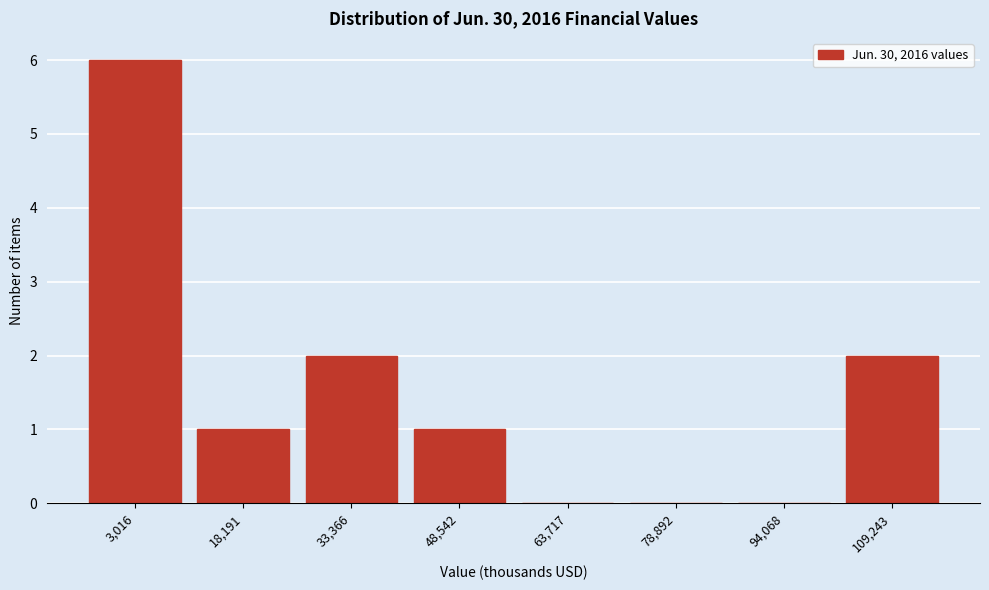

Reading left to right, list all the values displayed in this chart.

3,016=6	18,191=1	33,366=2	48,542=1	63,717=0	78,892=0	94,068=0	109,243=2